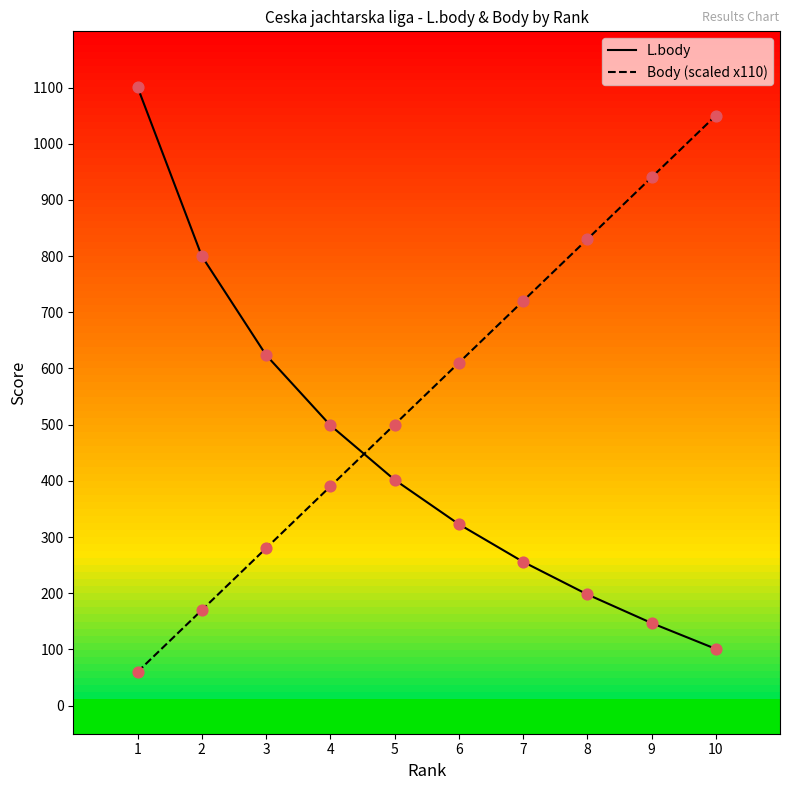

What is the difference between the highest and lowest values at 2?

630